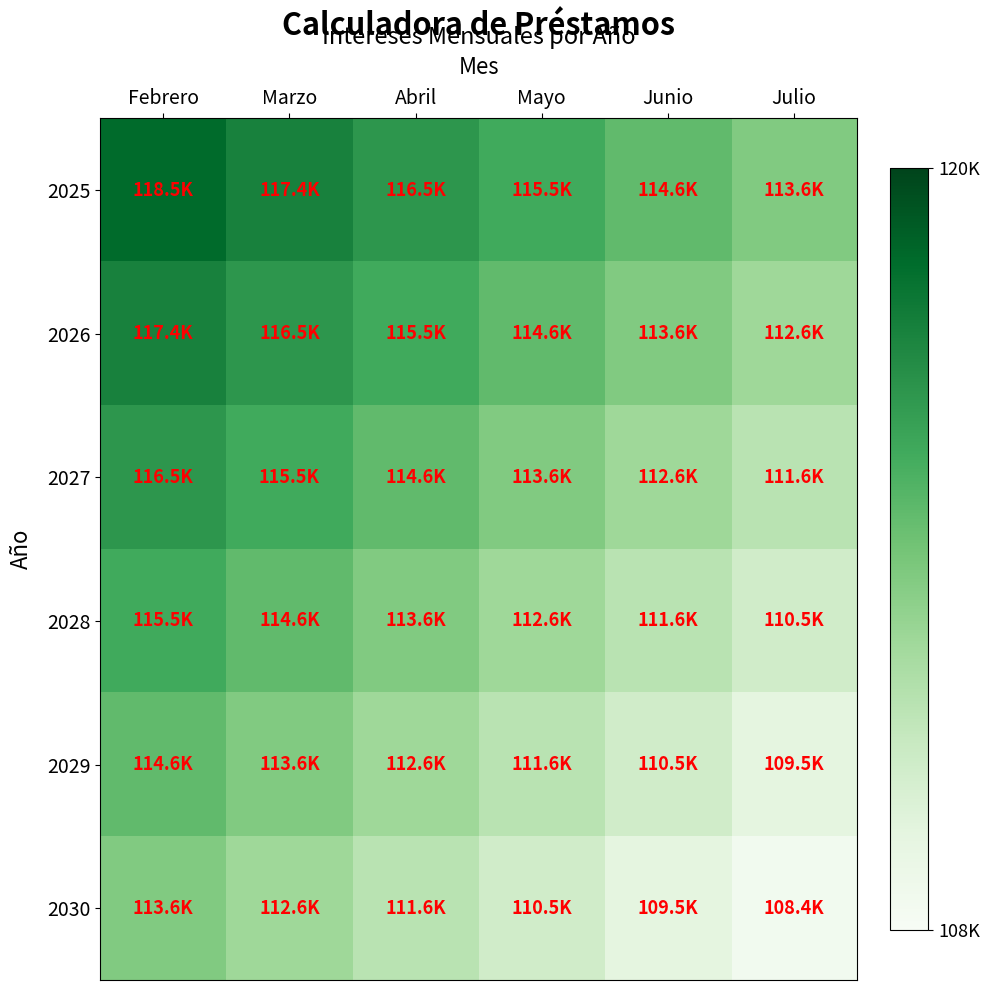

What is the difference between the highest and lowest values at Junio?

5071.6